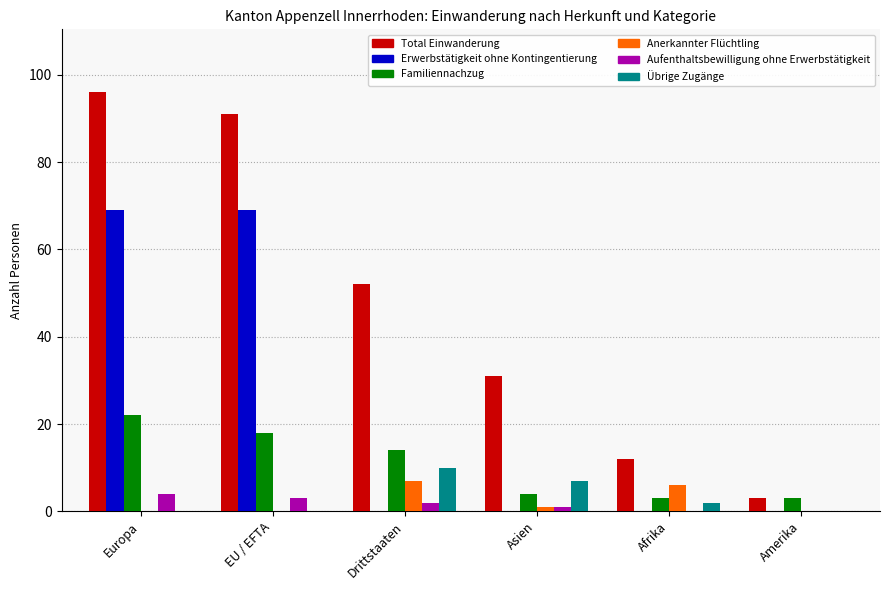

What are all the series names shown in the legend?

Total Einwanderung, Erwerbstätigkeit ohne Kontingentierung, Familiennachzug, Anerkannter Flüchtling, Aufenthaltsbewilligung ohne Erwerbstätigkeit, Übrige Zugänge